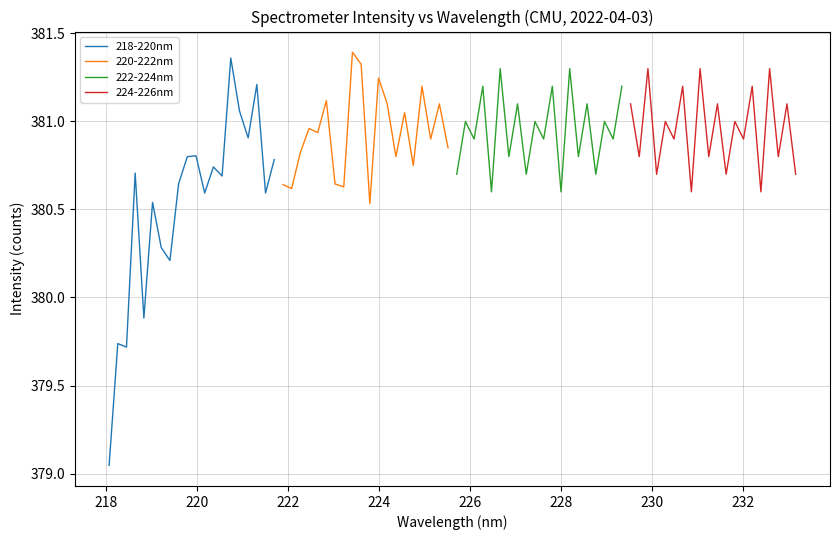

What is the value of the 222-224nm point at the 16th from the left?

381.1